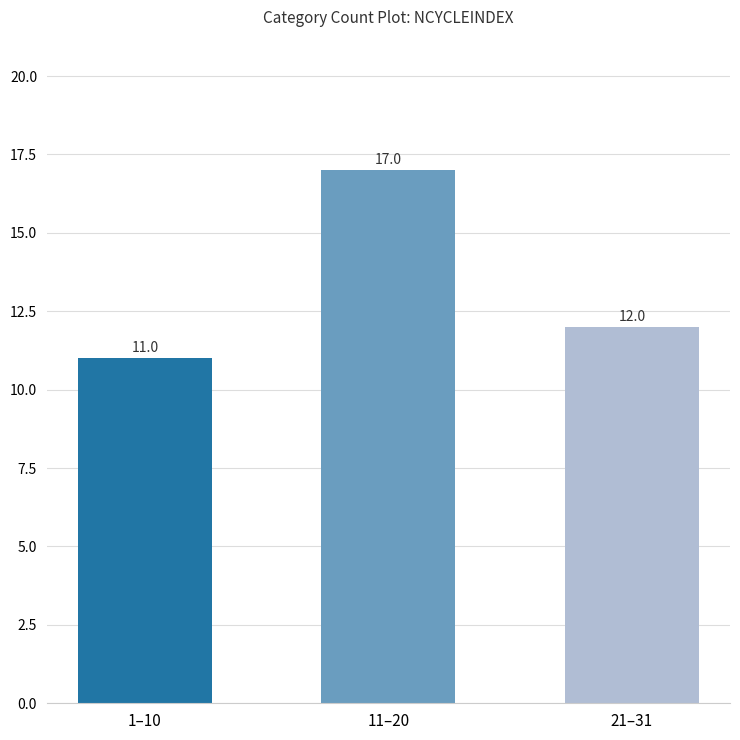

Rank the categories by value from highest to lowest.

11–20, 21–31, 1–10